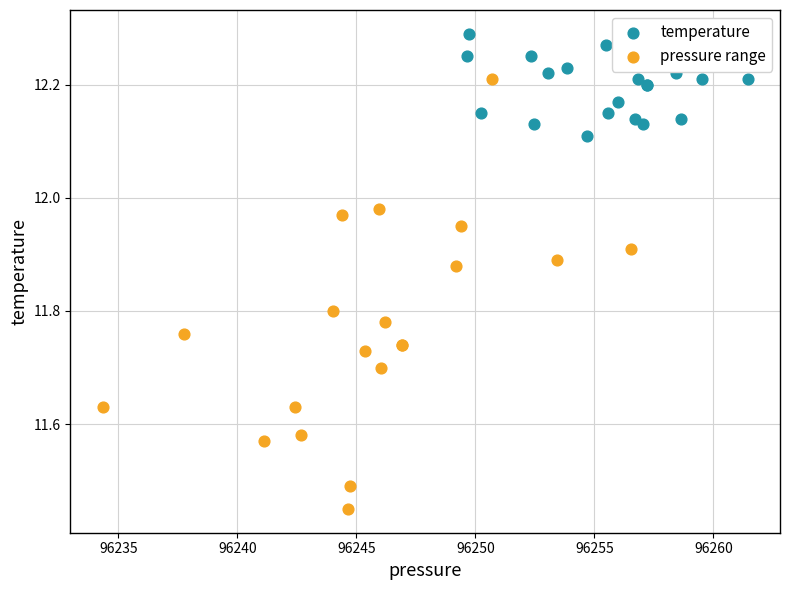

Which series contains the highest Y value?

temperature